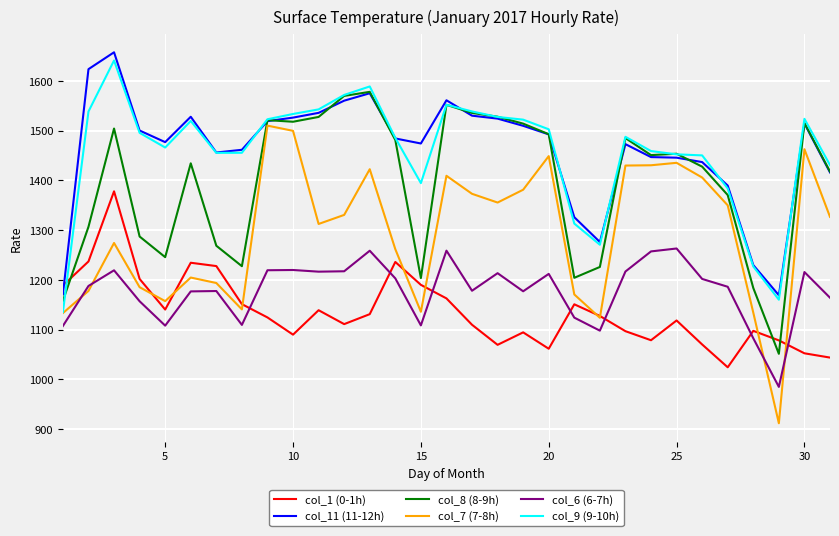

What is the minimum value shown in the chart?

911.9